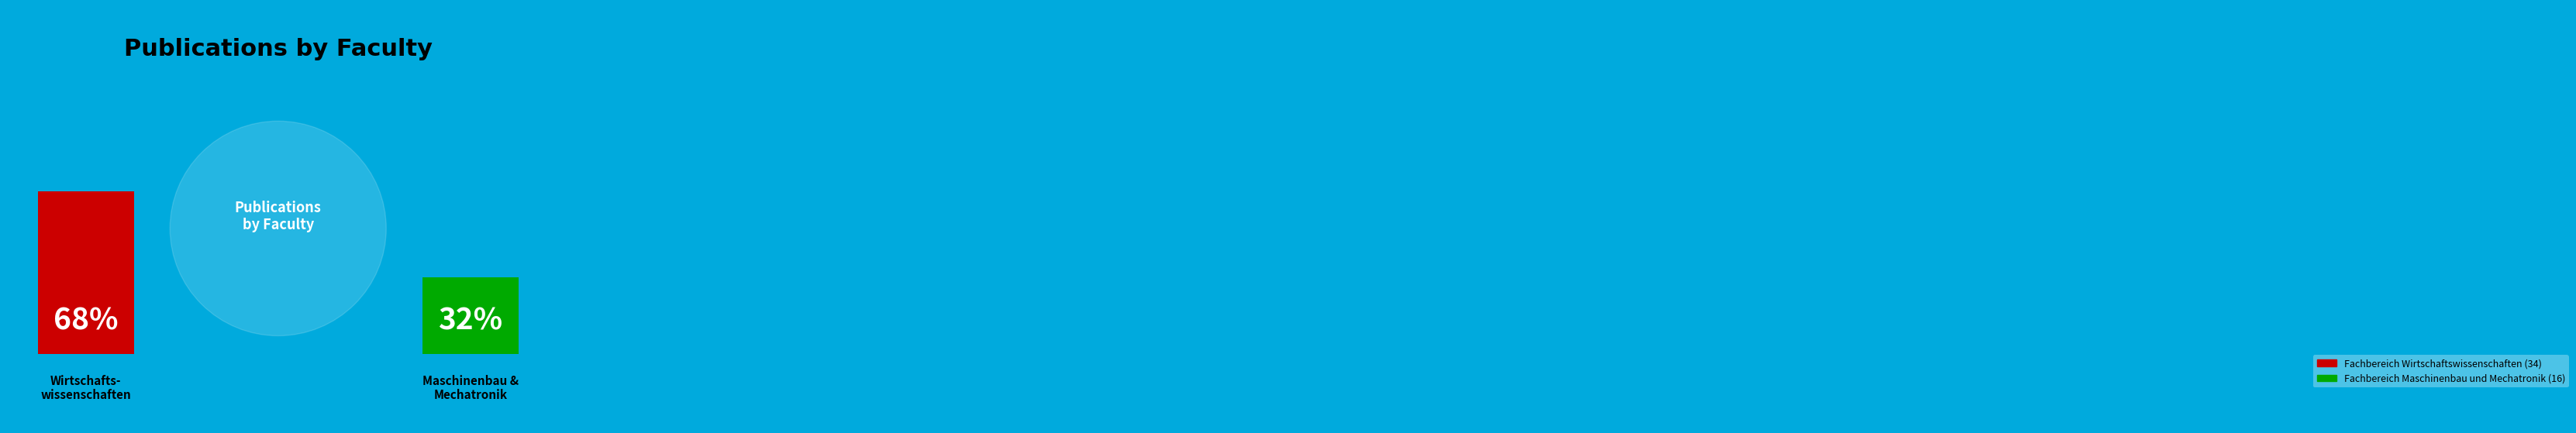

What percentage is NOT represented by Fachbereich Maschinenbau und Mechatronik?

68.0%